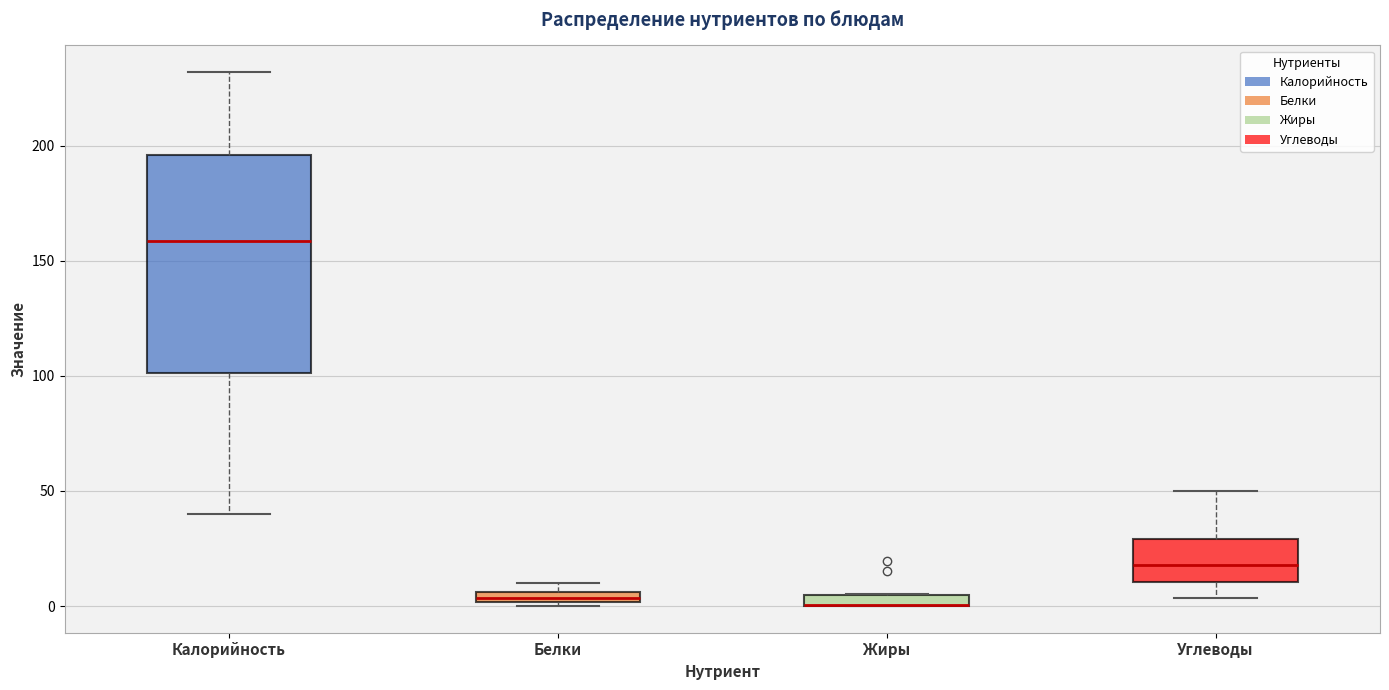

Comparing the boxes themselves (not the whiskers), which one is the tallest?

Калорийность